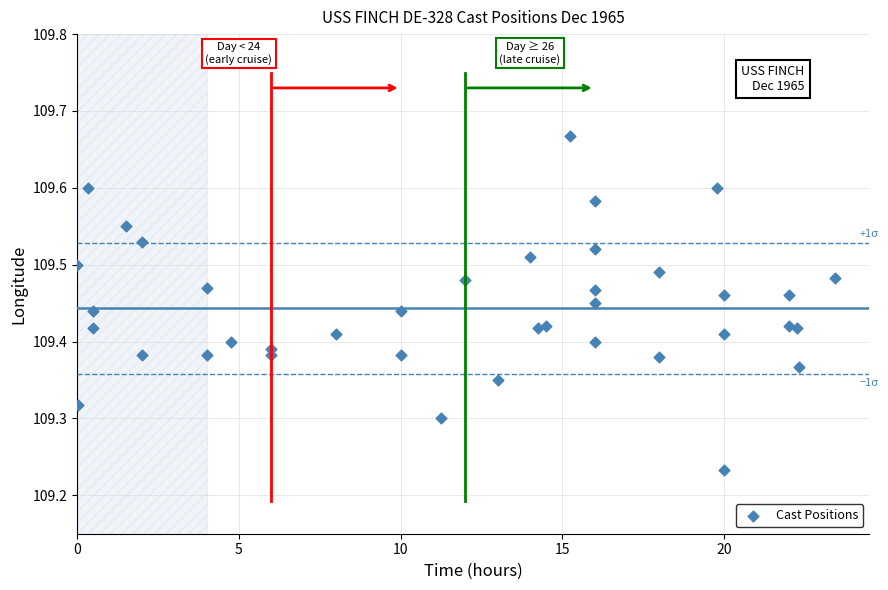

What is the range of Y values (max minus min)?

0.4